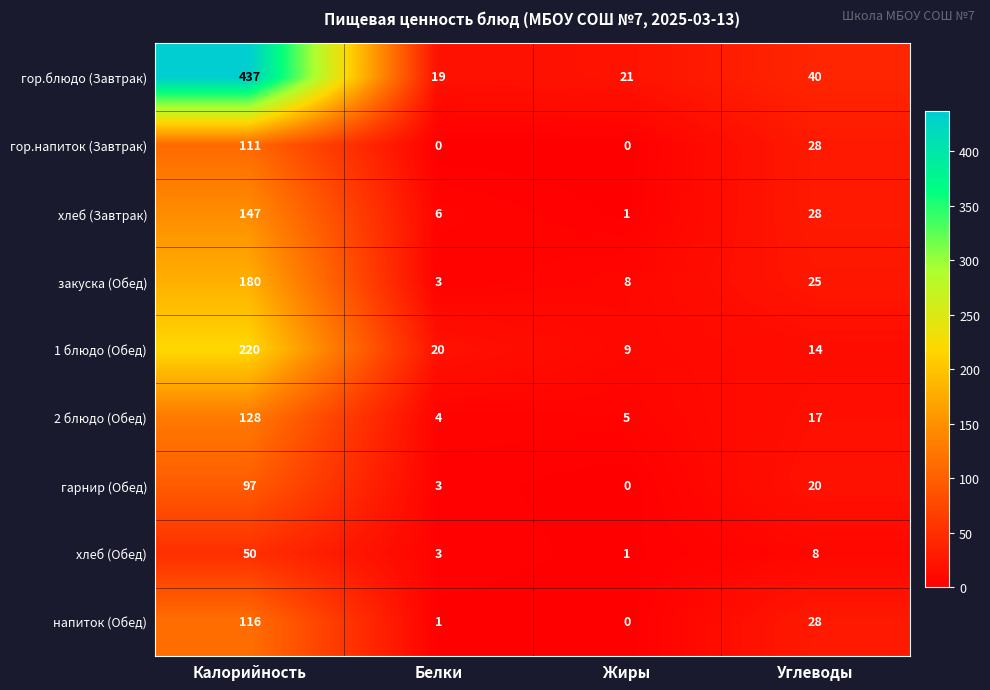

Is it true that 2 блюдо (Обед) equals 222 at Калорийность?

False